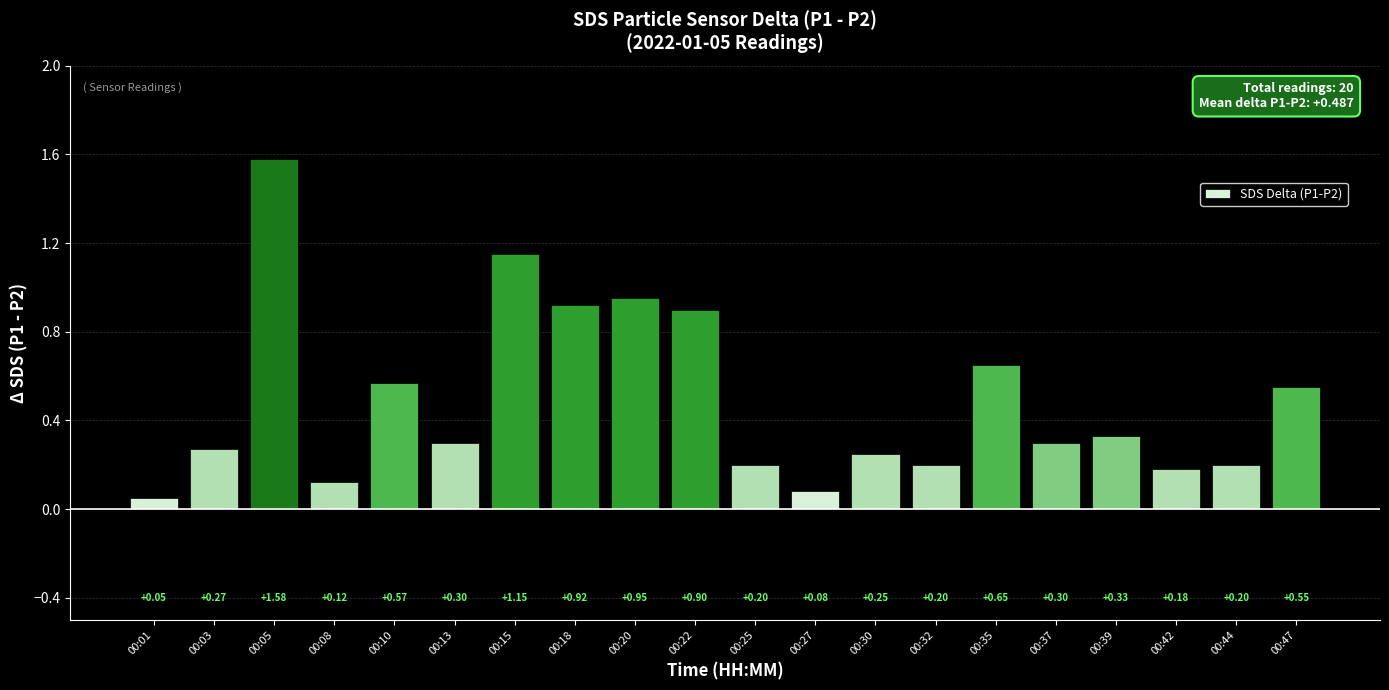

Which has a higher value, 00:30 or 00:44?

00:30